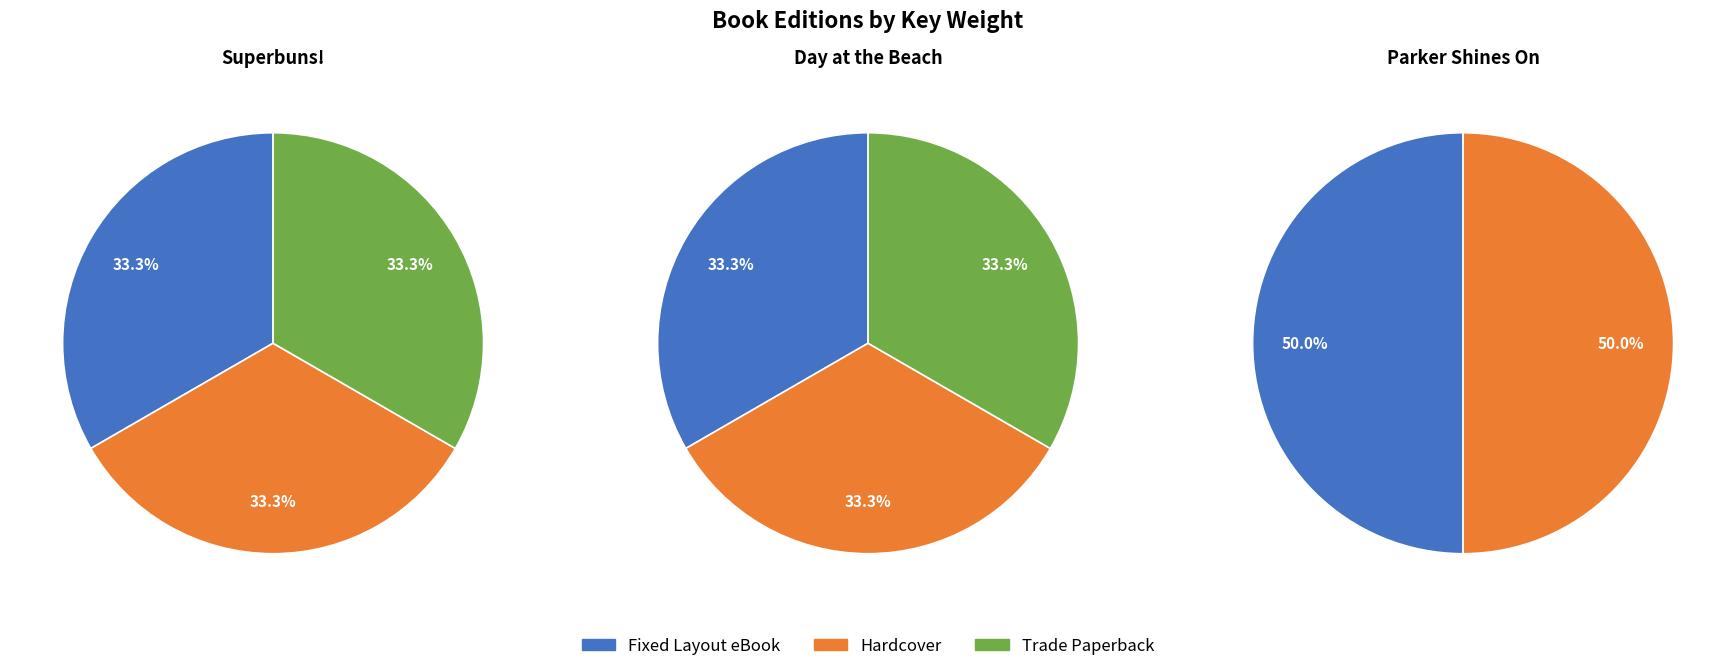

How many slices are in this pie chart?

8